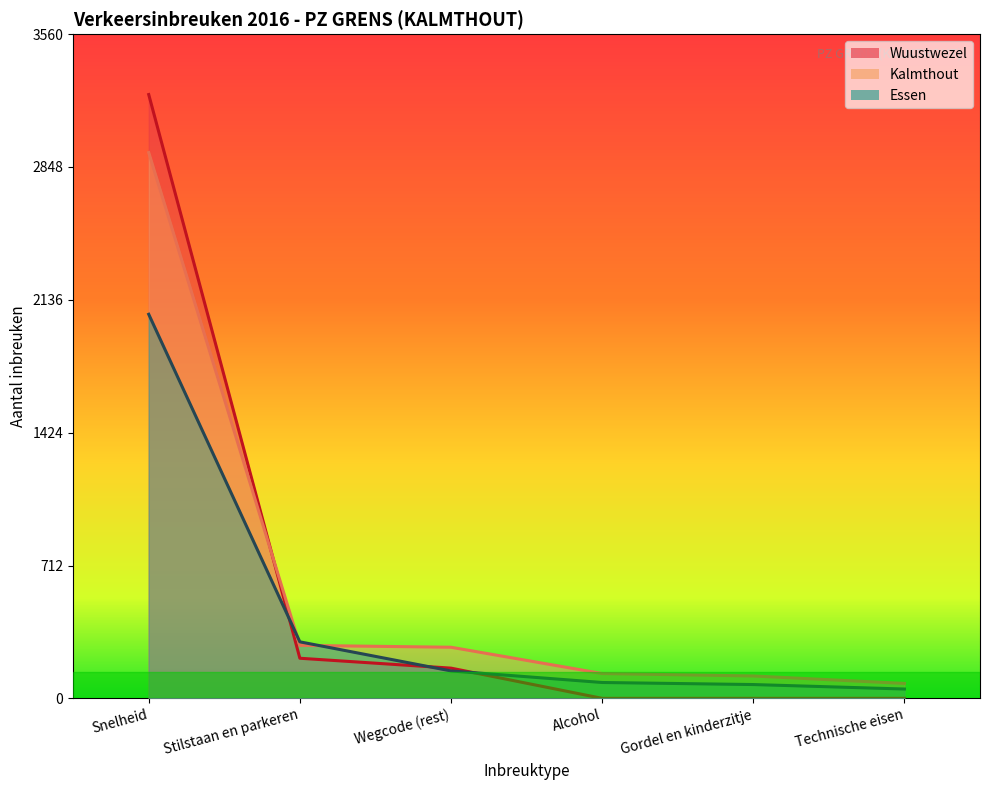

What is the sum of the Wuustwezel line values at Technische eisen and Snelheid?

3237